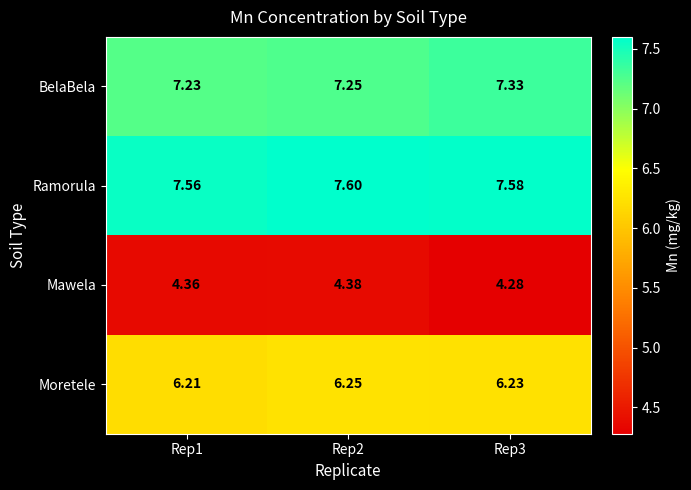

Which series has the largest total across all categories?

Ramorula